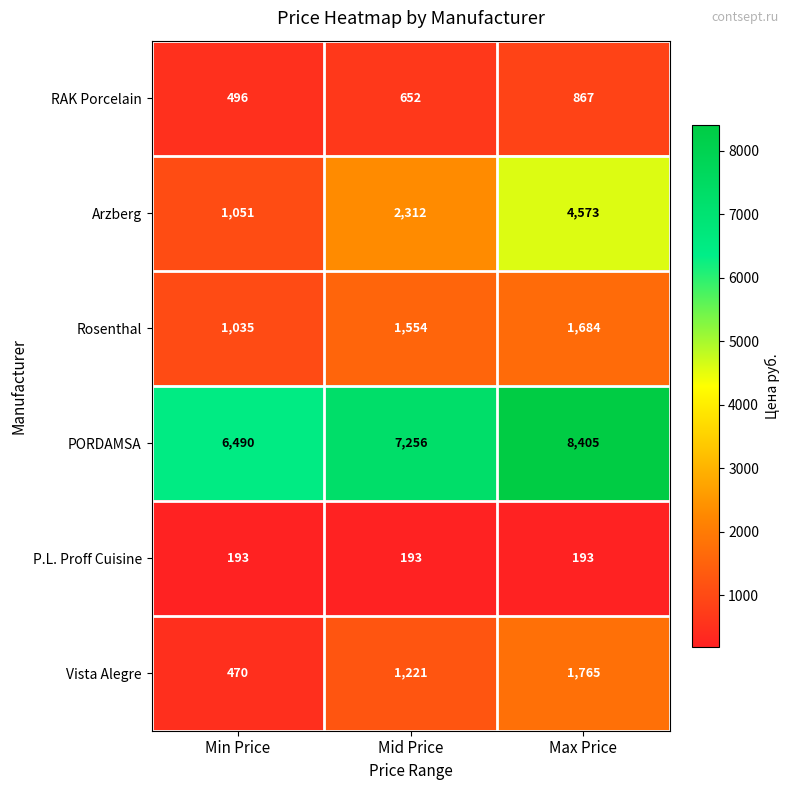

Count the number of categories in the chart.

3